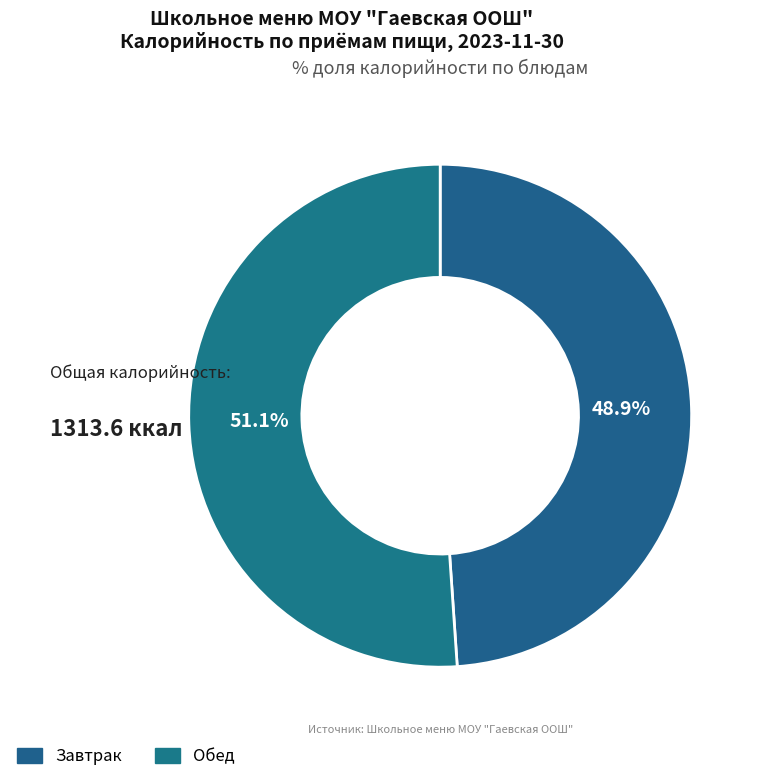

Rank the categories by value from lowest to highest.

Завтрак, Обед